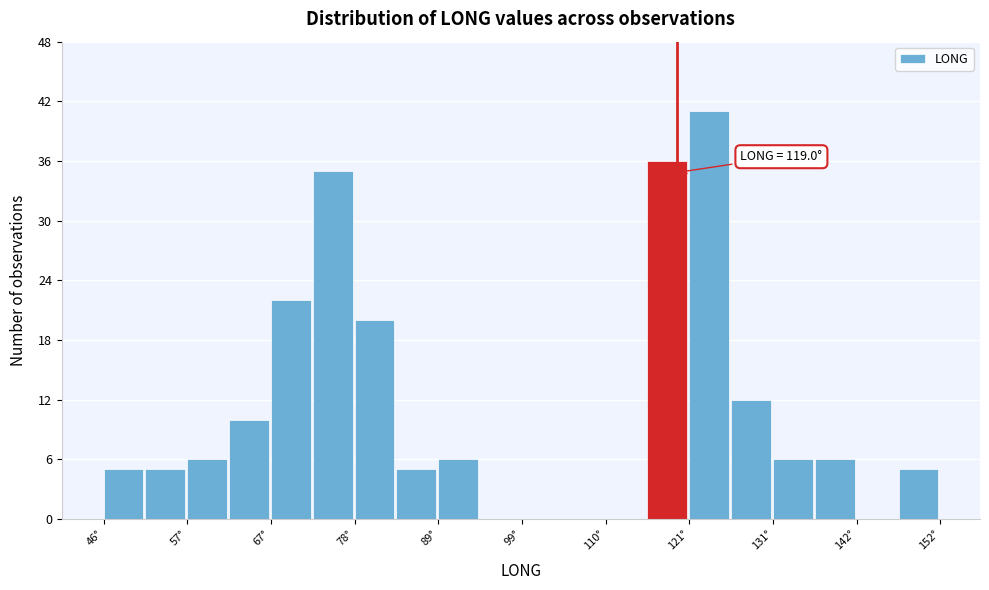

Around what value on the x-axis is the tallest bar? Give the approximate position of its centre, as read against the axis.

124